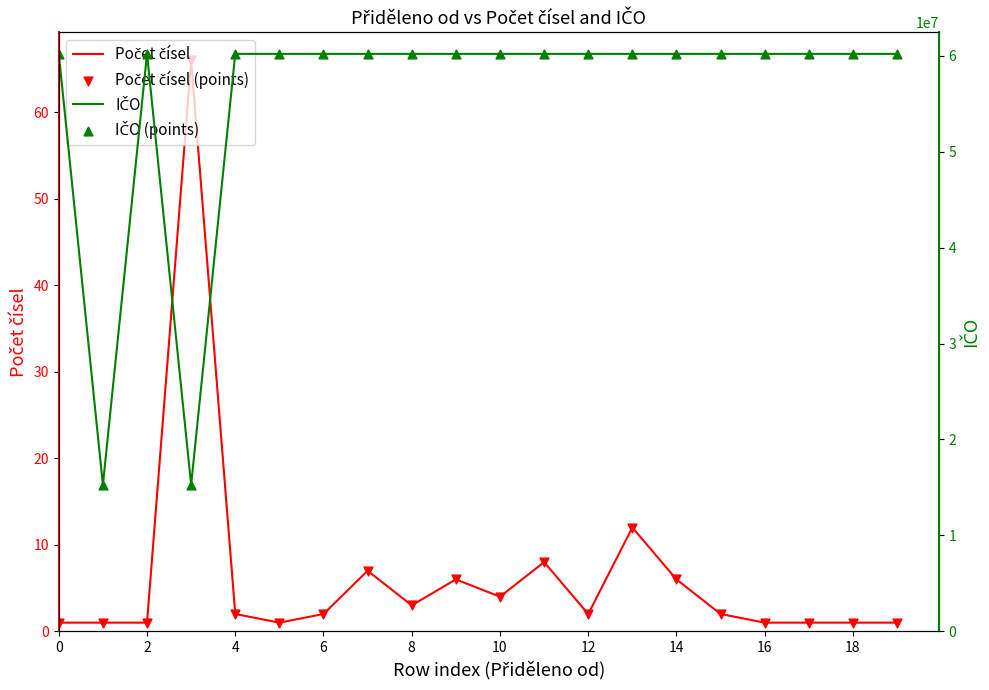

What are all the series names shown in the legend?

Počet čísel, Počet čísel (points), IČO, IČO (points)